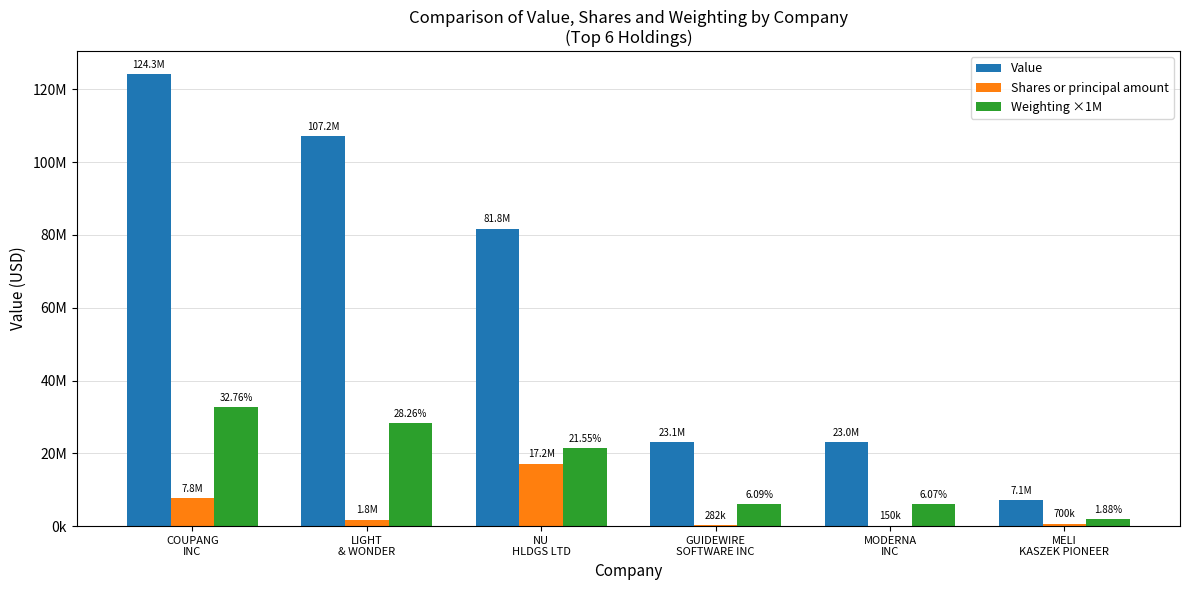

Are the bars grouped side by side (vs. stacked)?

Yes